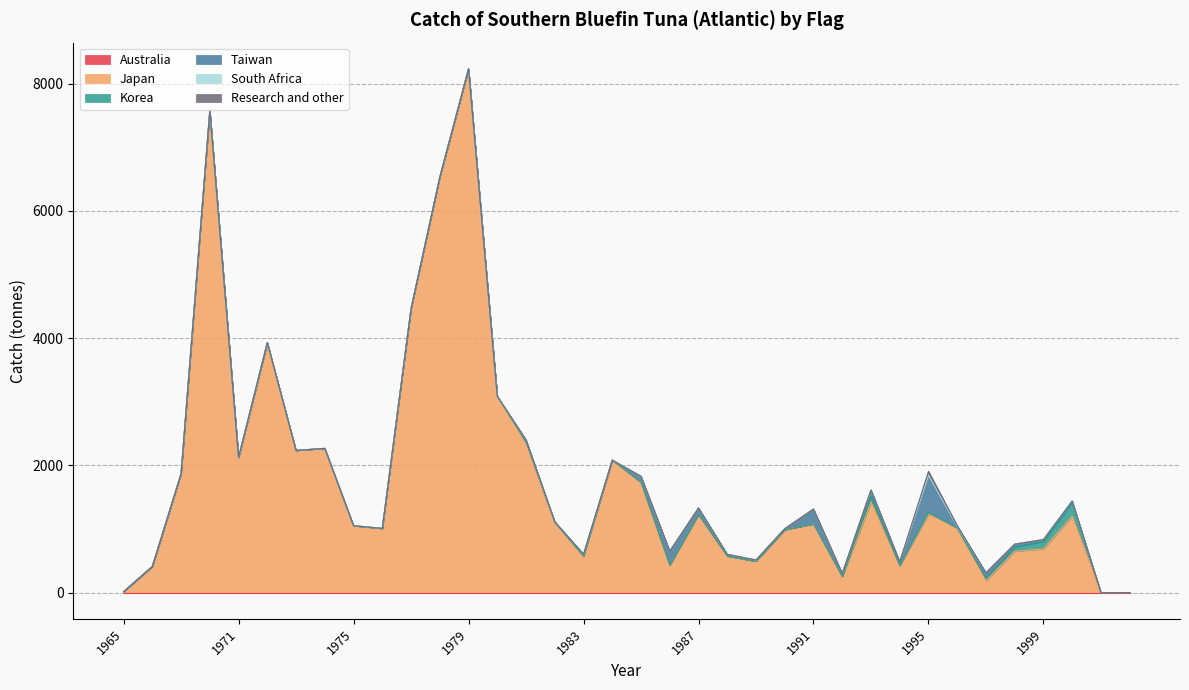

Which category has the lowest value in the Taiwan series?

1965